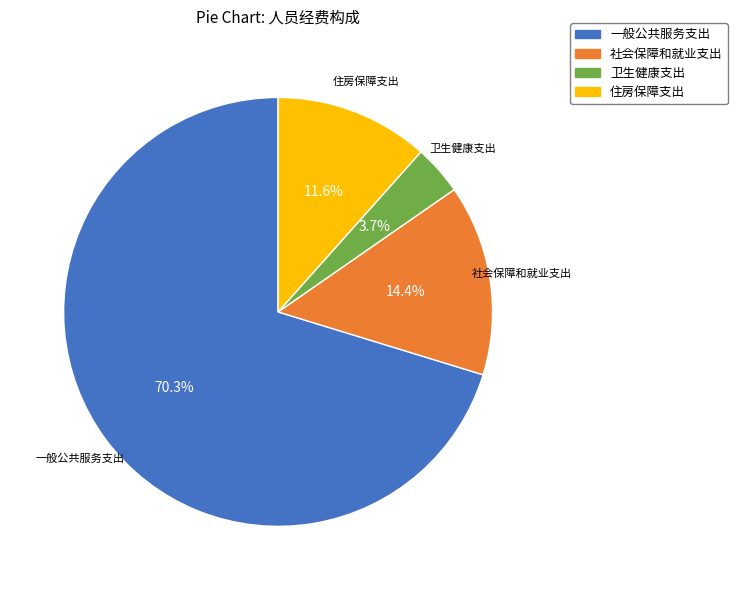

To the nearest percent, what portion does 一般公共服务支出 represent?

70%